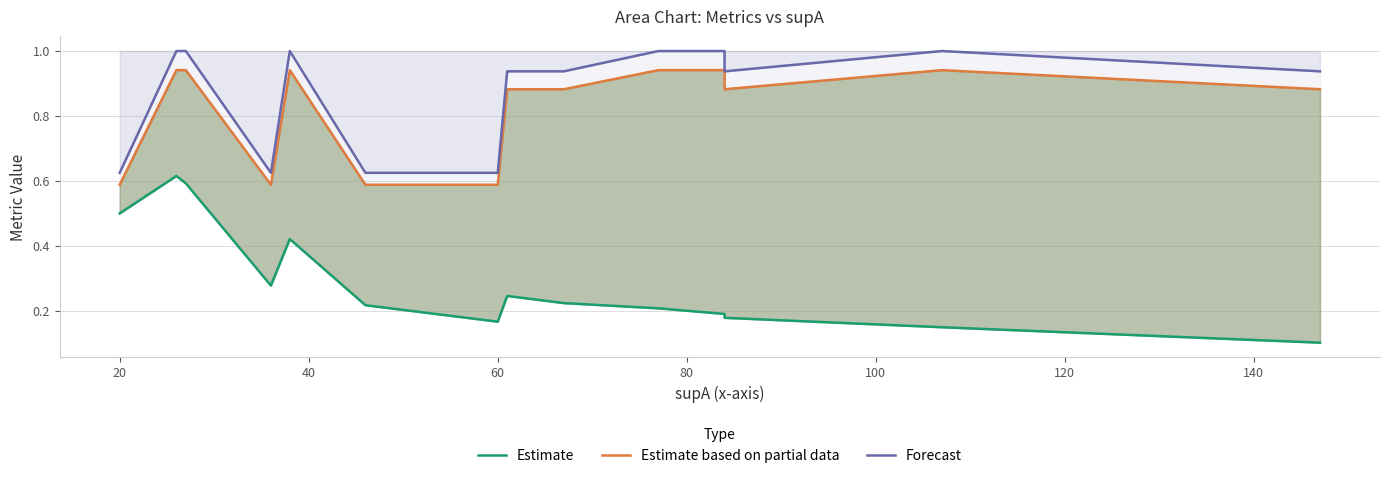

What are all the series names shown in the legend?

Estimate, Estimate based on partial data, Forecast